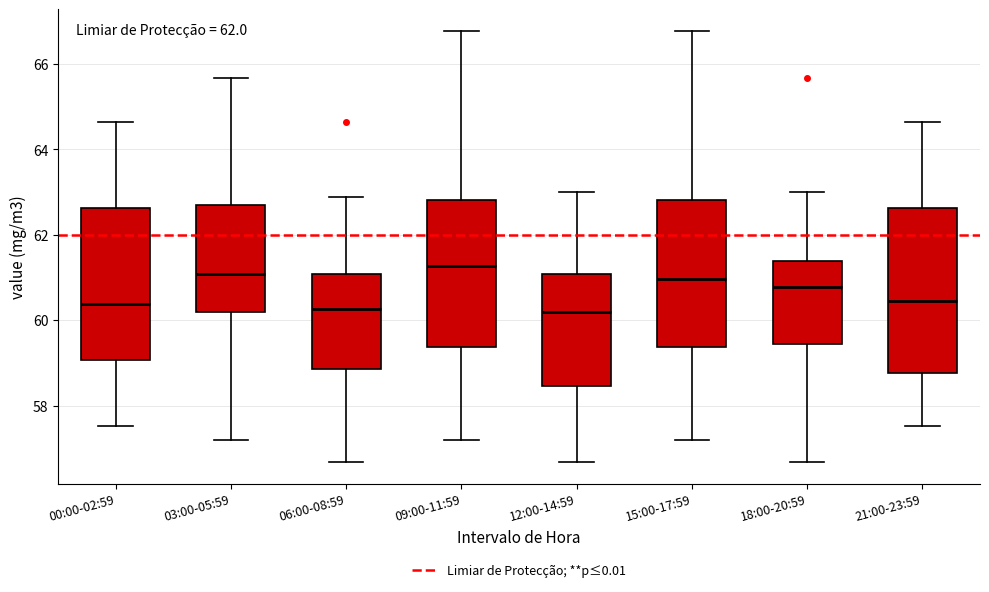

Reading left to right, read every box against the y-axis: the position of its median line, the range the box covers, and the ends of its whiskers. The values are not printed on the chart, so give them approximately, as read against the axis.

00:00-02:59: median 60.4, box 59.0 to 62.6, whiskers 57.6 to 64.6
03:00-05:59: median 61.0, box 60.2 to 62.6, whiskers 57.2 to 65.6
06:00-08:59: median 60.2, box 58.8 to 61.0, whiskers 56.6 to 62.8
09:00-11:59: median 61.2, box 59.4 to 62.8, whiskers 57.2 to 66.8
12:00-14:59: median 60.2, box 58.4 to 61.0, whiskers 56.6 to 63.0
15:00-17:59: median 61.0, box 59.4 to 62.8, whiskers 57.2 to 66.8
18:00-20:59: median 60.8, box 59.4 to 61.4, whiskers 56.6 to 63.0
21:00-23:59: median 60.4, box 58.8 to 62.6, whiskers 57.6 to 64.6